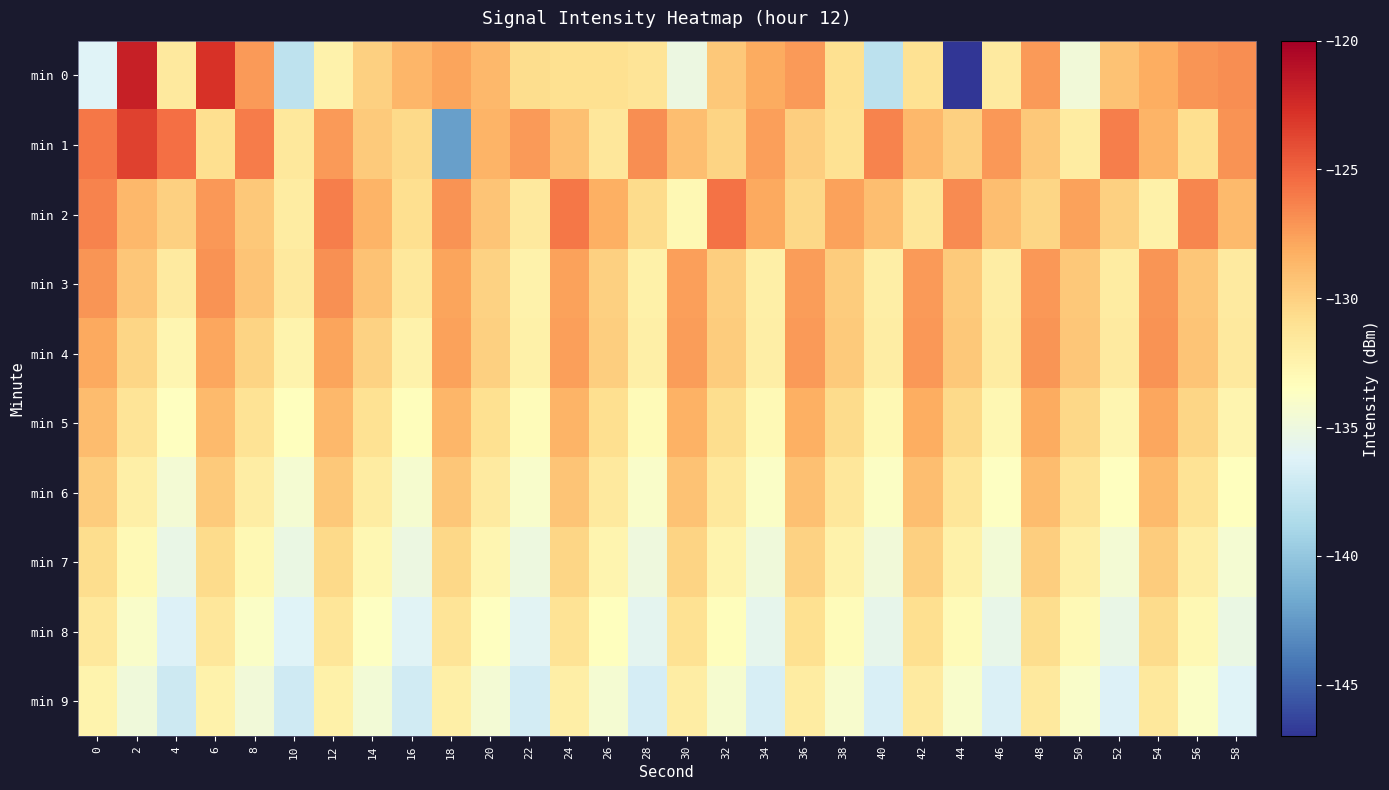

Reading right to left, transcribe all the data shown in this chart.

min 0: 58=-126.8	56=-127.1	54=-128.2	52=-129.2	50=-134.7	48=-127.3	46=-131.8	44=-146.9	42=-131.0	40=-138.0	38=-130.9	36=-127.3	34=-128.1	32=-129.6	30=-135.1	28=-131.3	26=-131.0	24=-130.9	22=-130.7	20=-128.7	18=-127.7	16=-128.6	14=-130.0	12=-132.4	10=-137.9	8=-127.3	6=-122.8	4=-131.6	2=-121.9	0=-136.2
min 1: 58=-127.0	56=-130.8	54=-128.4	52=-126.1	50=-131.9	48=-129.6	46=-127.2	44=-130.0	42=-128.7	40=-126.3	38=-131.0	36=-129.9	34=-127.5	32=-130.2	30=-129.0	28=-126.8	26=-131.4	24=-129.1	22=-127.3	20=-128.4	18=-142.3	16=-130.5	14=-129.6	12=-127.4	10=-131.6	8=-126.0	6=-130.8	4=-125.5	2=-123.6	0=-125.9
min 2: 58=-128.8	56=-126.4	54=-132.3	52=-130.0	50=-127.7	48=-130.3	46=-129.0	44=-126.7	42=-131.3	40=-129.0	38=-127.7	36=-130.3	34=-128.0	32=-125.7	30=-132.9	28=-130.6	26=-128.2	24=-125.9	22=-131.7	20=-129.3	18=-127.0	16=-130.8	14=-128.4	12=-126.1	10=-131.9	8=-129.6	6=-127.2	4=-130.0	2=-128.7	0=-126.3
min 3: 58=-131.8	56=-129.4	54=-127.1	52=-131.9	50=-129.6	48=-127.2	46=-132.0	44=-129.7	42=-127.3	40=-132.1	38=-129.8	36=-127.4	34=-132.2	32=-129.9	30=-127.5	28=-132.3	26=-130.0	24=-127.7	22=-132.4	20=-130.1	18=-127.8	16=-131.5	14=-129.2	12=-126.9	10=-131.7	8=-129.3	6=-127.0	4=-131.8	2=-129.4	0=-127.1
min 4: 58=-131.7	56=-129.3	54=-127.0	52=-131.8	50=-129.4	48=-127.1	46=-131.9	44=-129.6	42=-127.2	40=-132.0	38=-129.7	36=-127.3	34=-132.1	32=-129.8	30=-127.5	28=-132.2	26=-129.9	24=-127.6	22=-132.3	20=-130.0	18=-127.7	16=-132.4	14=-130.1	12=-127.8	10=-132.6	8=-130.2	6=-127.9	4=-132.7	2=-130.3	0=-128.0
min 5: 58=-132.6	56=-130.2	54=-127.9	52=-132.7	50=-130.3	48=-128.0	46=-132.8	44=-130.5	42=-128.1	40=-132.9	38=-130.6	36=-128.2	34=-133.0	32=-130.7	30=-128.3	28=-133.1	26=-130.8	24=-128.5	22=-133.2	20=-130.9	18=-128.6	16=-133.3	14=-131.0	12=-128.7	10=-133.4	8=-131.1	6=-128.8	4=-133.6	2=-131.2	0=-128.9
min 6: 58=-133.5	56=-131.1	54=-128.8	52=-133.6	50=-131.2	48=-128.9	46=-133.7	44=-131.4	42=-129.0	40=-133.8	38=-131.5	36=-129.1	34=-133.9	32=-131.6	30=-129.2	28=-134.0	26=-131.7	24=-129.4	22=-134.1	20=-131.8	18=-129.5	16=-134.2	14=-131.9	12=-129.6	10=-134.3	8=-132.0	6=-129.7	4=-134.5	2=-132.1	0=-129.8
min 7: 58=-134.4	56=-132.0	54=-129.7	52=-134.5	50=-132.2	48=-129.8	46=-134.6	44=-132.3	42=-129.9	40=-134.7	38=-132.4	36=-130.0	34=-134.8	32=-132.5	30=-130.2	28=-134.9	26=-132.6	24=-130.3	22=-135.0	20=-132.7	18=-130.4	16=-135.1	14=-132.8	12=-130.5	10=-135.2	8=-132.9	6=-130.6	4=-135.4	2=-133.0	0=-130.7
min 8: 58=-135.3	56=-132.9	54=-130.6	52=-135.4	50=-133.1	48=-130.7	46=-135.5	44=-133.2	42=-130.8	40=-135.6	38=-133.3	36=-130.9	34=-135.7	32=-133.4	30=-131.1	28=-135.8	26=-133.5	24=-131.2	22=-135.9	20=-133.6	18=-131.3	16=-136.0	14=-133.7	12=-131.4	10=-136.2	8=-133.8	6=-131.5	4=-136.3	2=-133.9	0=-131.6
min 9: 58=-136.2	56=-133.8	54=-131.5	52=-136.3	50=-133.9	48=-131.6	46=-136.4	44=-134.1	42=-131.7	40=-136.5	38=-134.2	36=-131.8	34=-136.6	32=-134.3	30=-131.9	28=-136.7	26=-134.4	24=-132.1	22=-136.8	20=-134.5	18=-132.2	16=-136.9	14=-134.6	12=-132.3	10=-137.1	8=-134.7	6=-132.4	4=-137.2	2=-134.8	0=-132.5